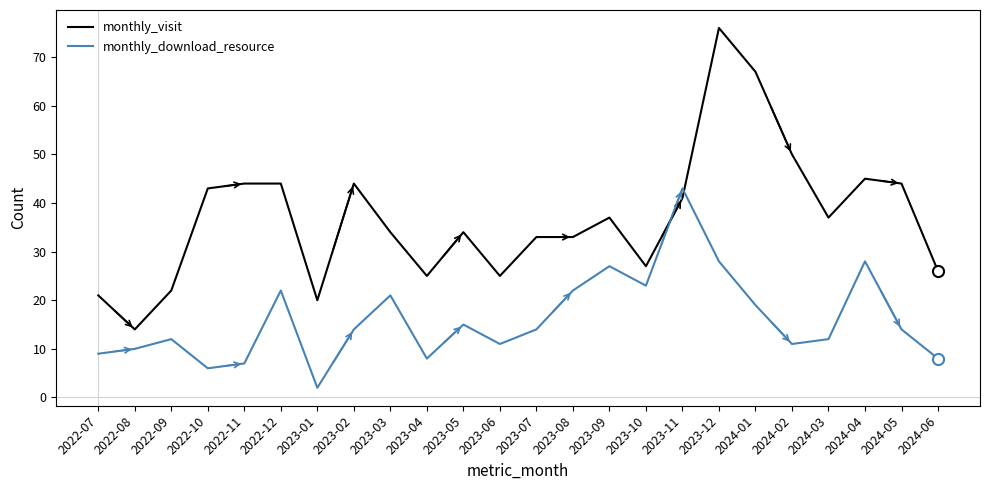

At which label does monthly_download_resource first exceed 14?

2022-12